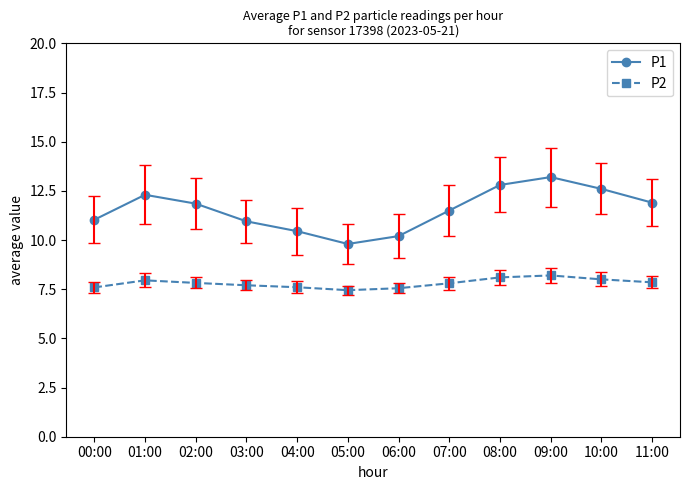

What is the difference between the highest and lowest values at 00:00?

3.4